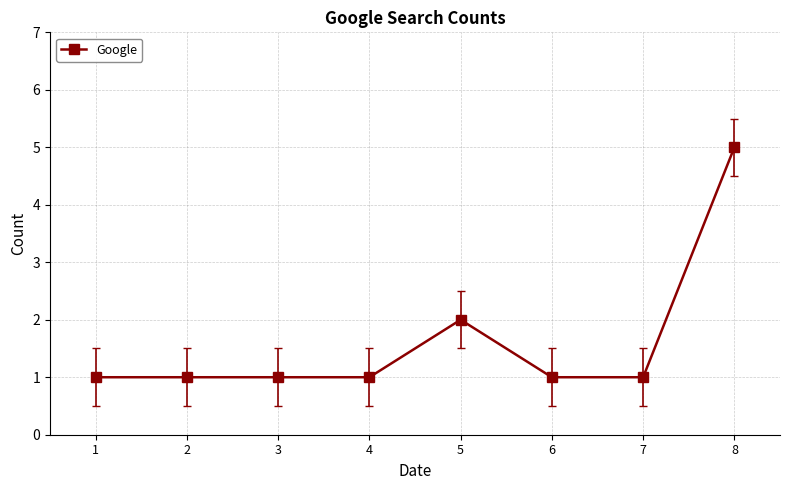

What is the difference between the maximum and minimum values?

4